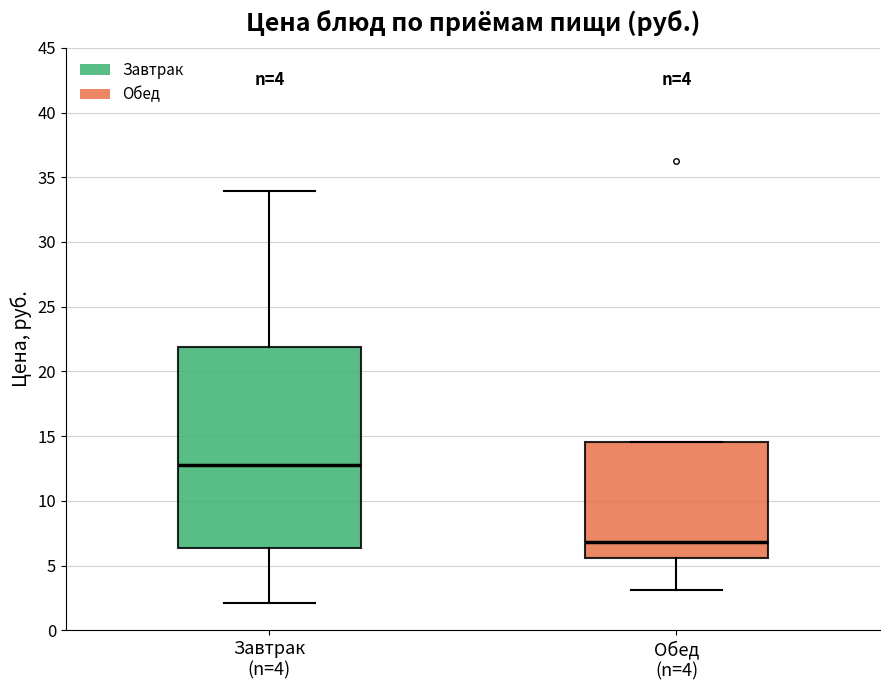

Comparing the boxes themselves (not the whiskers), which one is the tallest?

Завтрак (n=4)